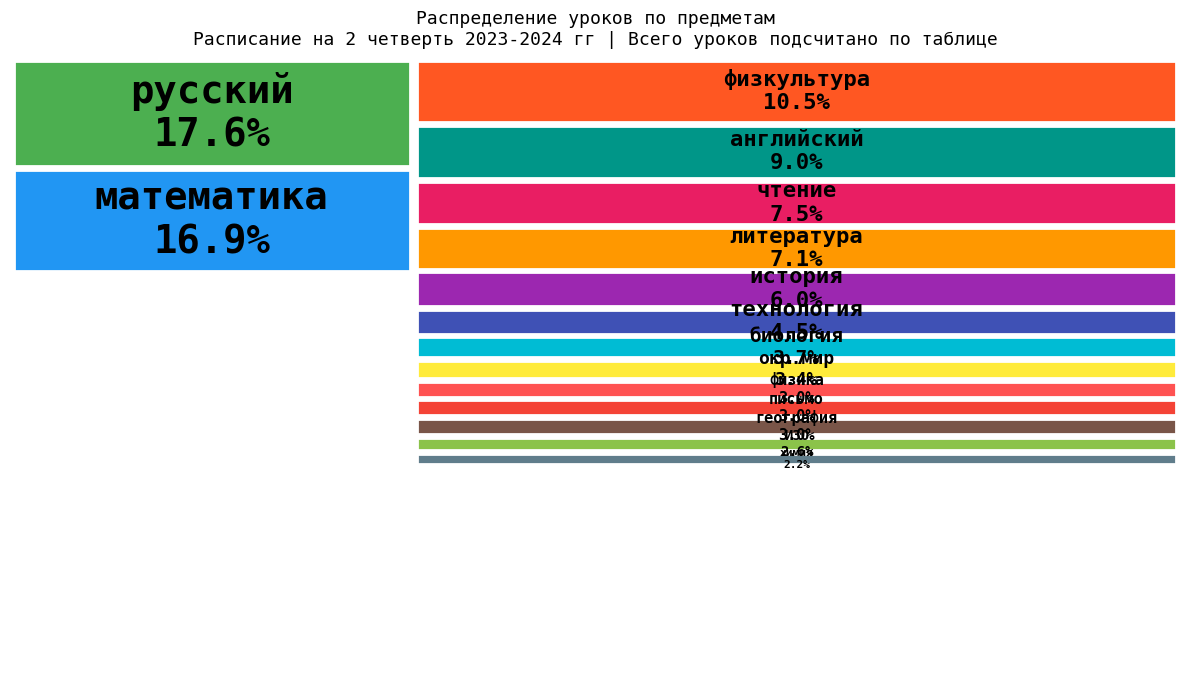

Count the number of slices in the pie.

15